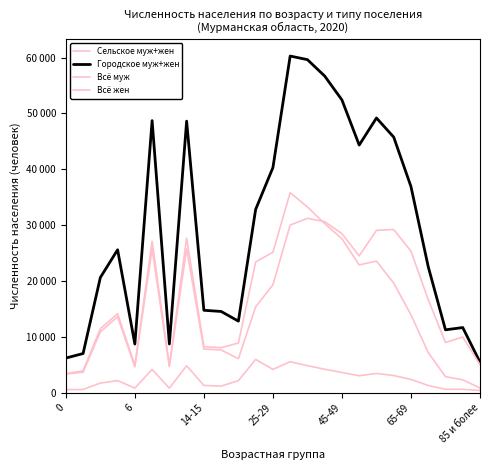

Which series has the largest total across all categories?

Городское муж+жен